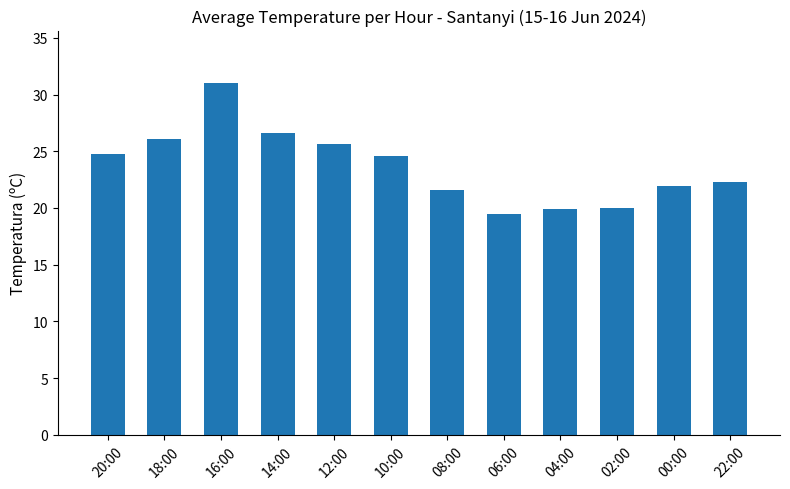

What is the difference between the maximum and minimum values?

11.5